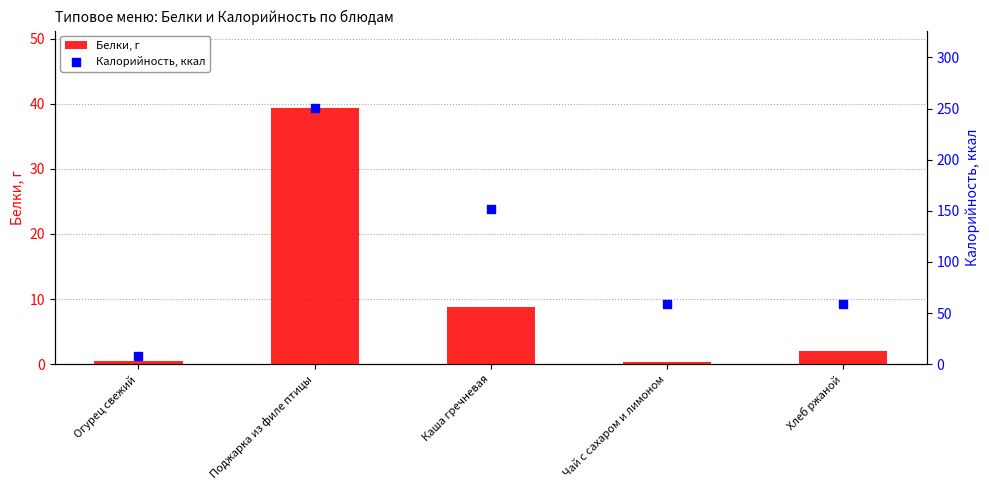

What are all the series names shown in the legend?

Белки, г, Калорийность, ккал